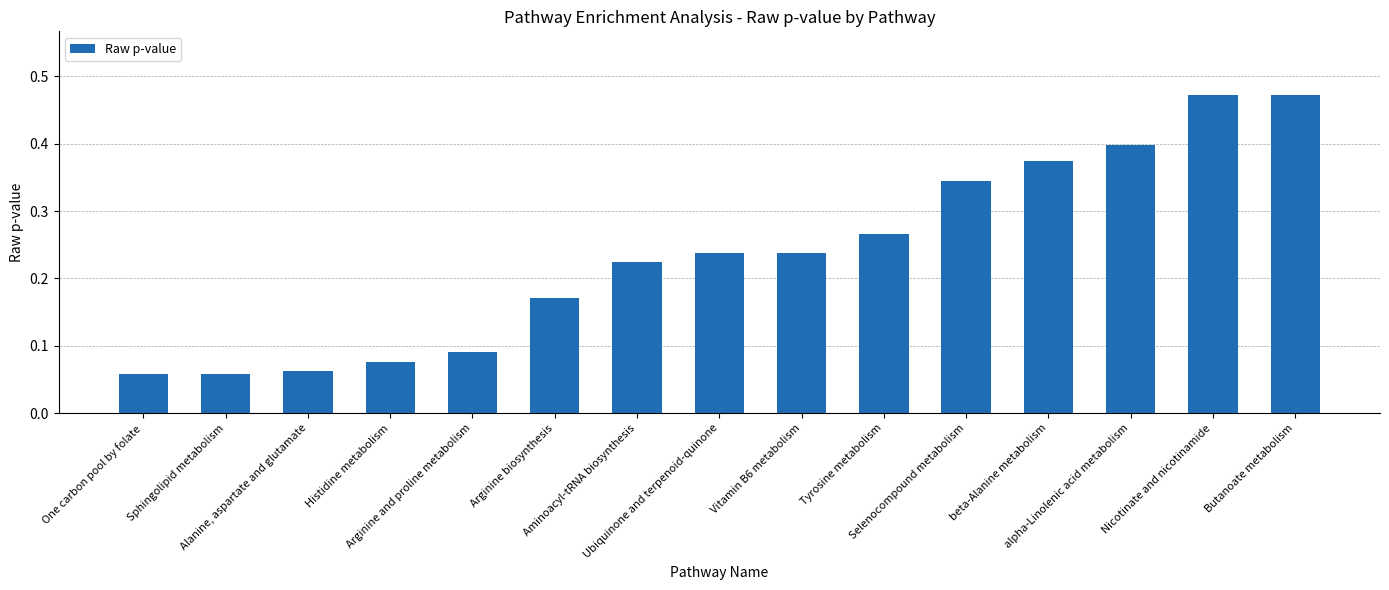

What is the change in value from Histidine metabolism to alpha-Linolenic acid metabolism?

+0.3